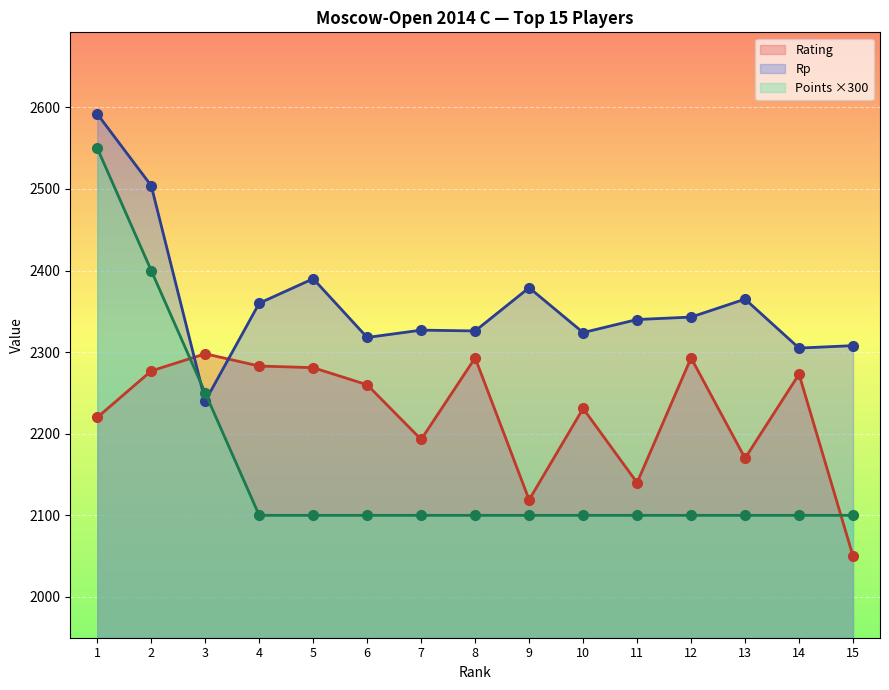

True or false: Rating has a value of 3713 at 6.

False